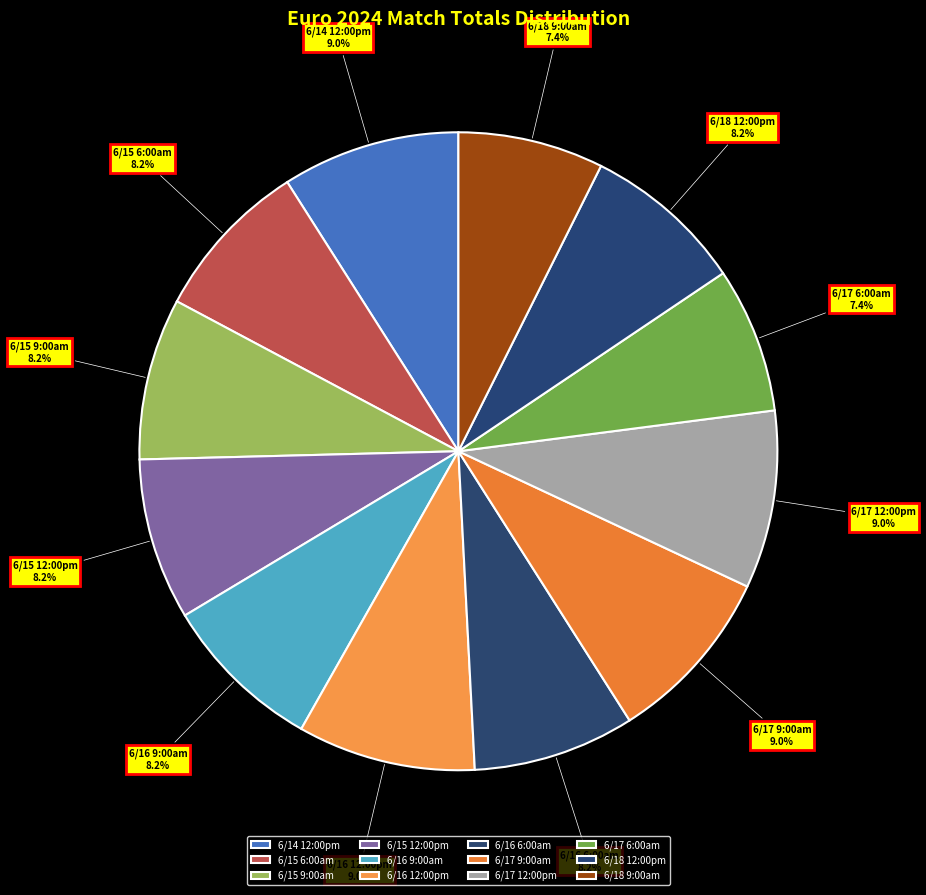

Do 6/15 6:00am and 6/17 12:00pm together represent more than half of the pie?

No